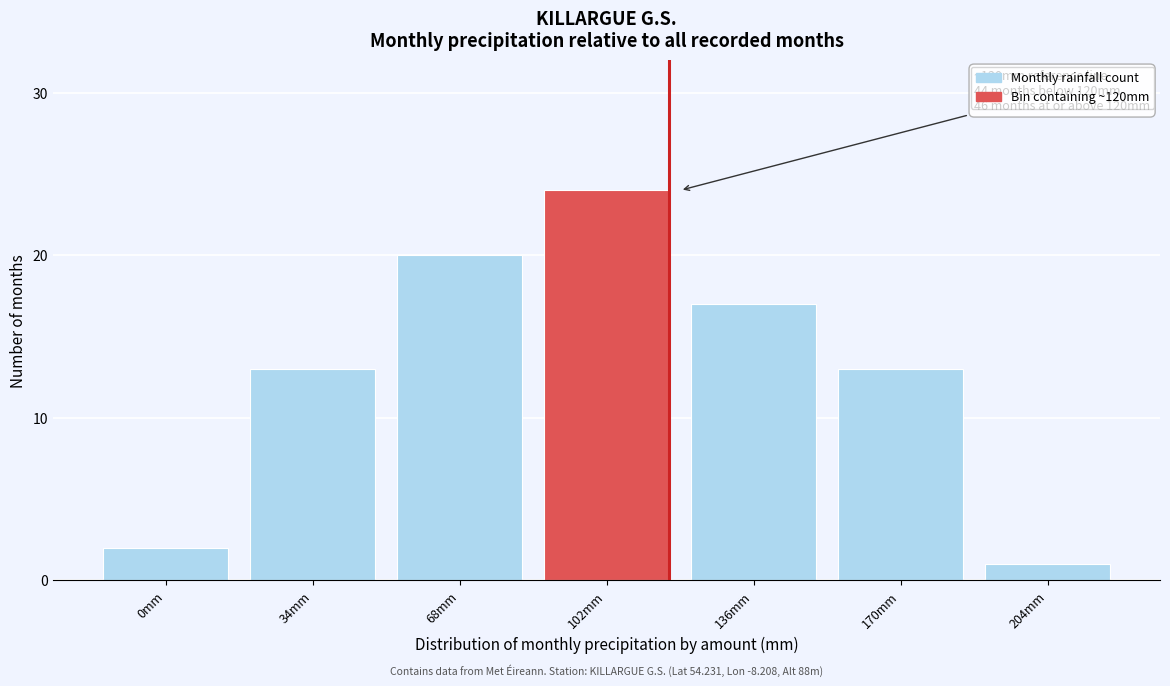

Reading left to right, list all the values displayed in this chart.

0mm=2	34mm=13	68mm=20	102mm=24	136mm=17	170mm=13	204mm=1